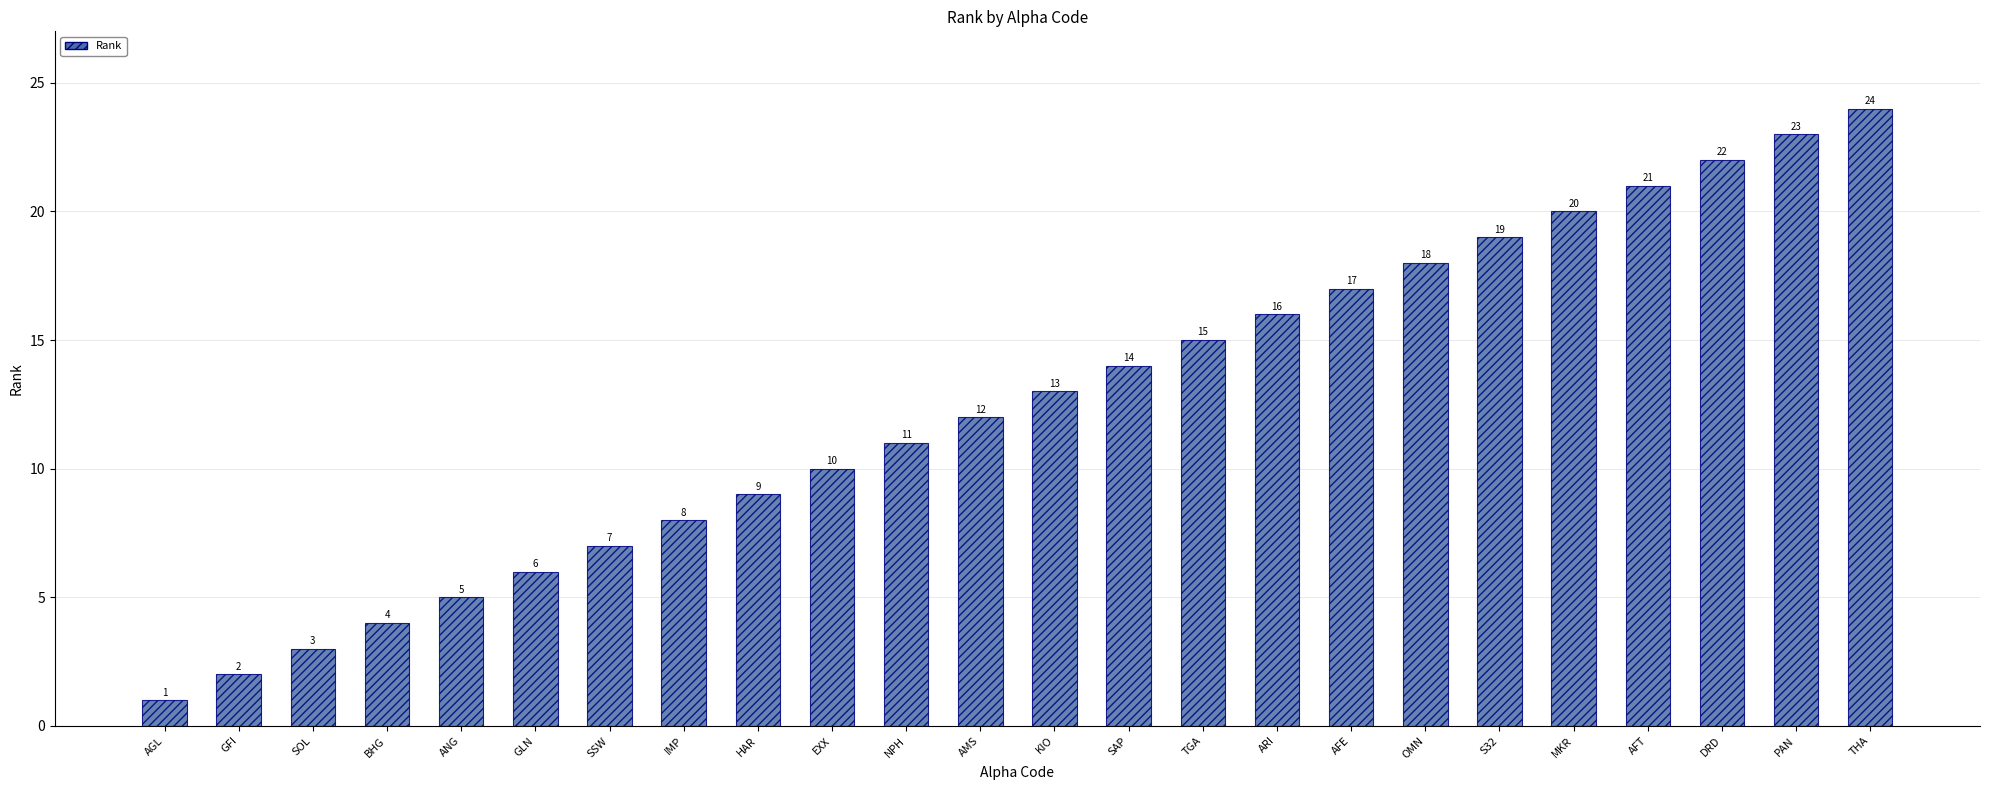

What position from the right is TGA?

10